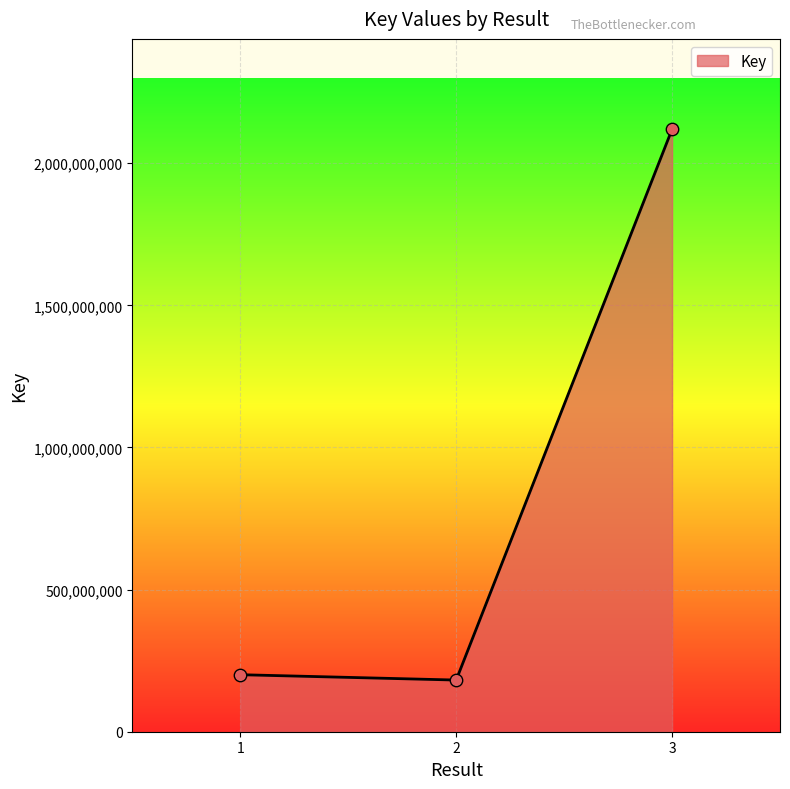

Approximately how many times larger is the value at 3 compared to 2?

11.7